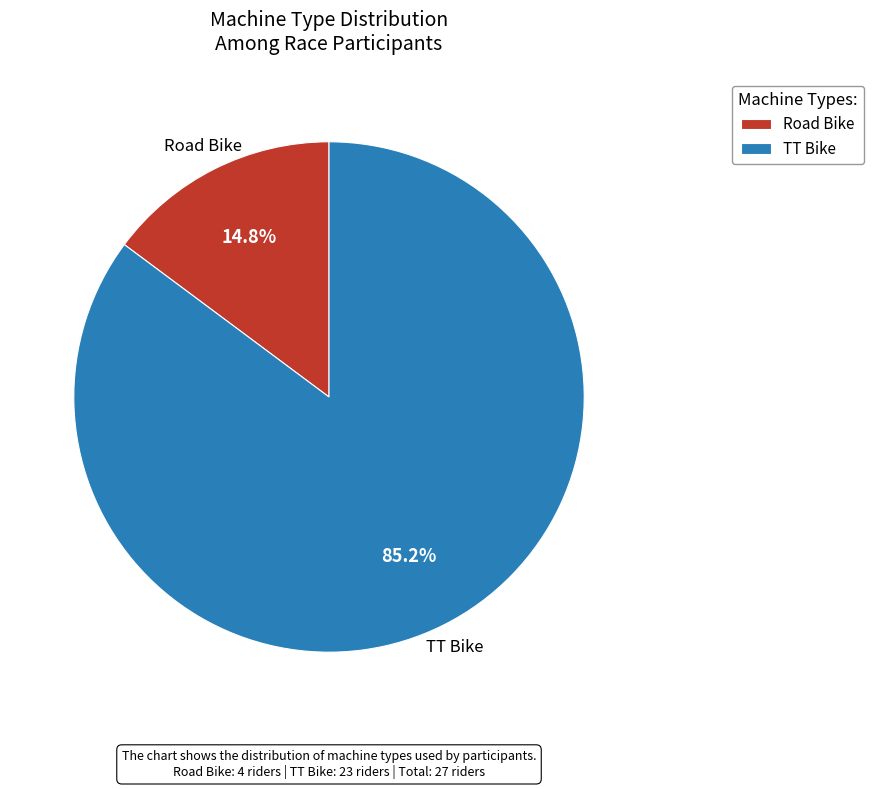

What percentage is the Road Bike slice, to the nearest percent?

15%